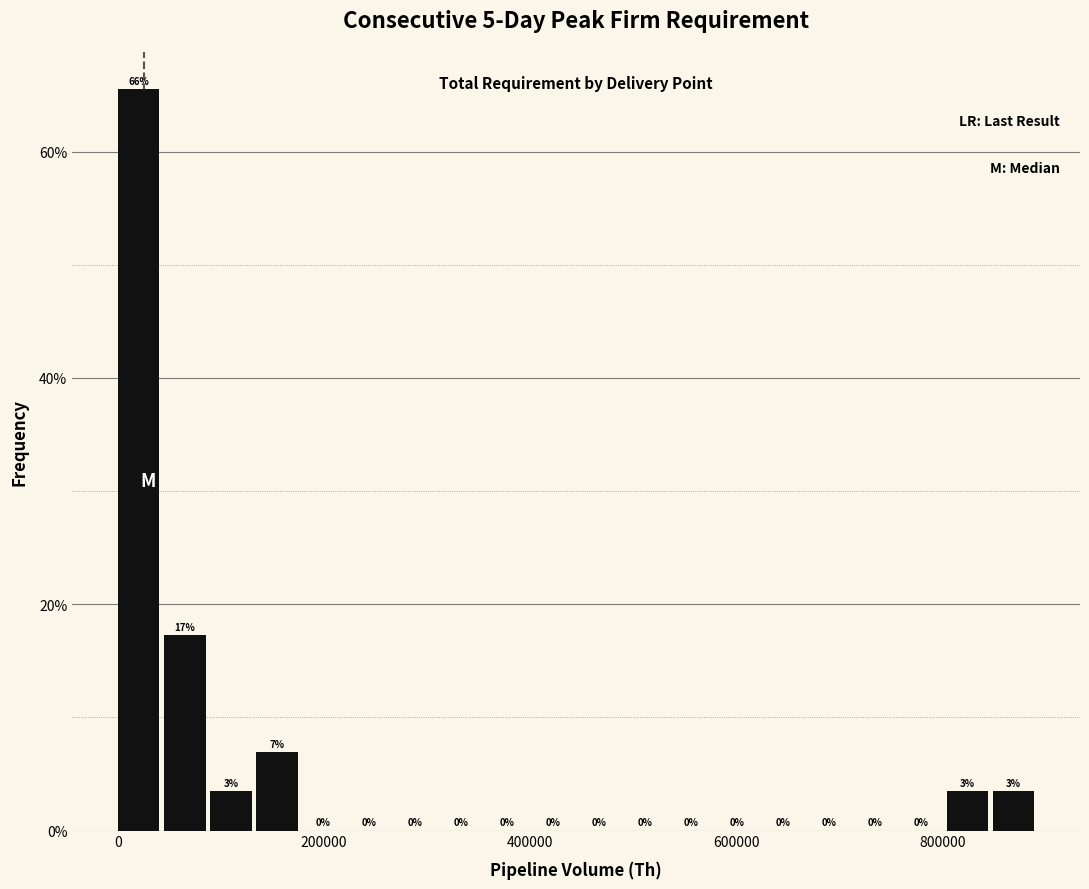

Read against the x-axis, roughly where is the centre of the tallest bar?

20000